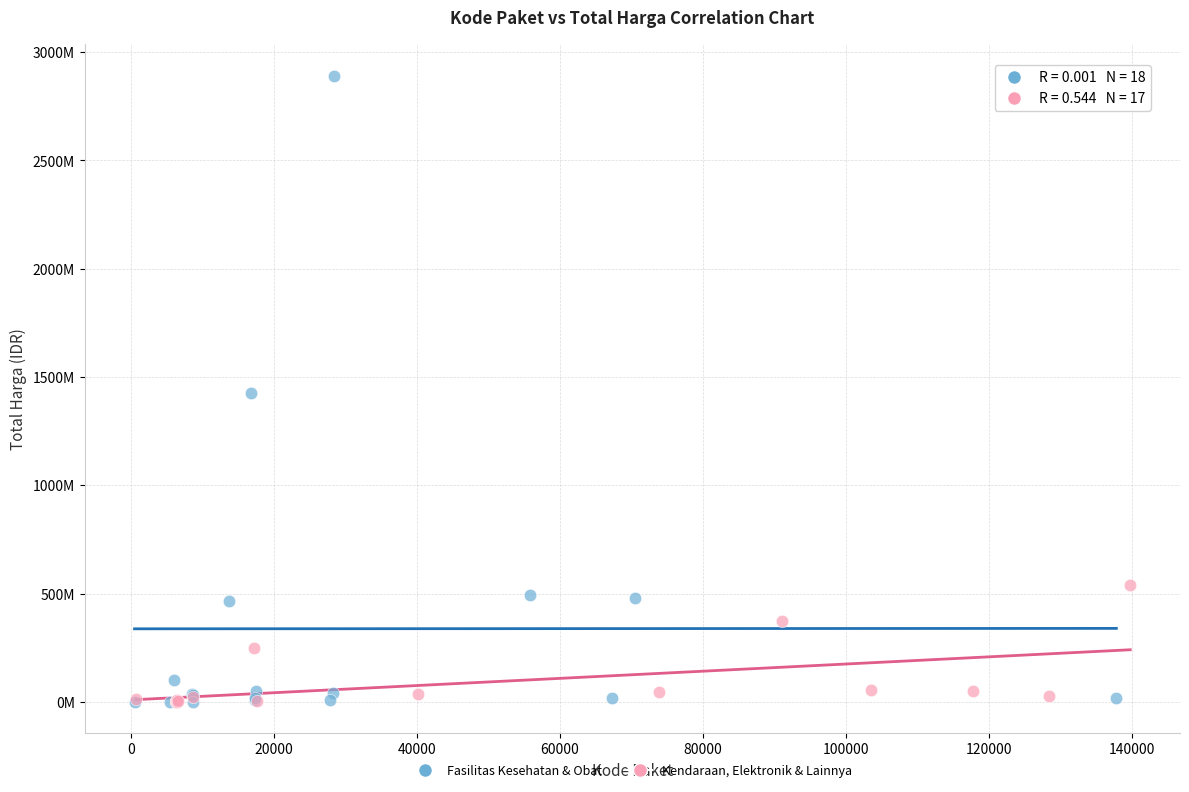

What are all the series names shown in the legend?

Fasilitas Kesehatan & Obat, Kendaraan, Elektronik & Lainnya